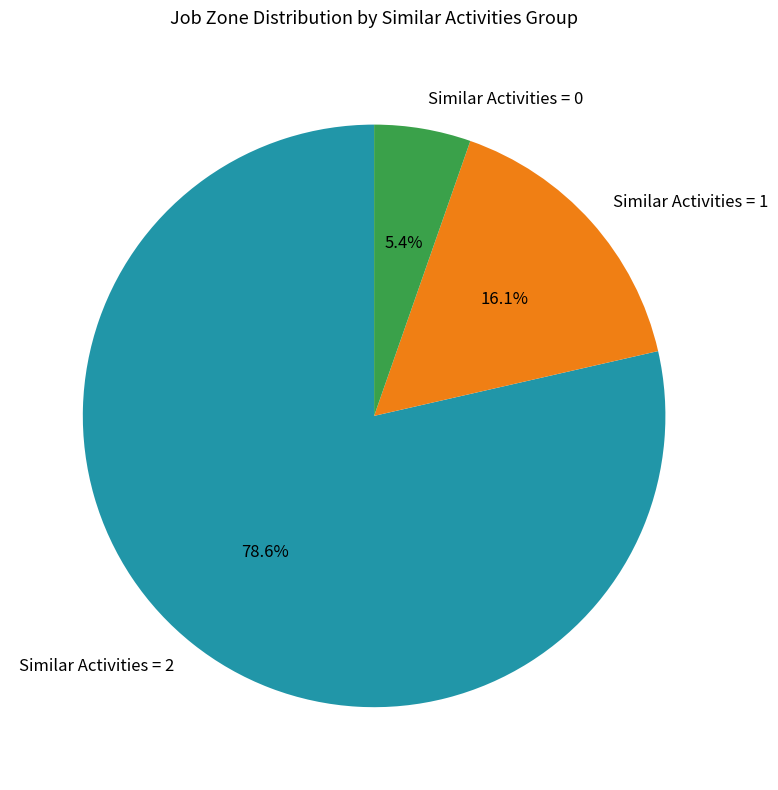

Between Similar Activities = 1 and Similar Activities = 0, which is larger?

Similar Activities = 1